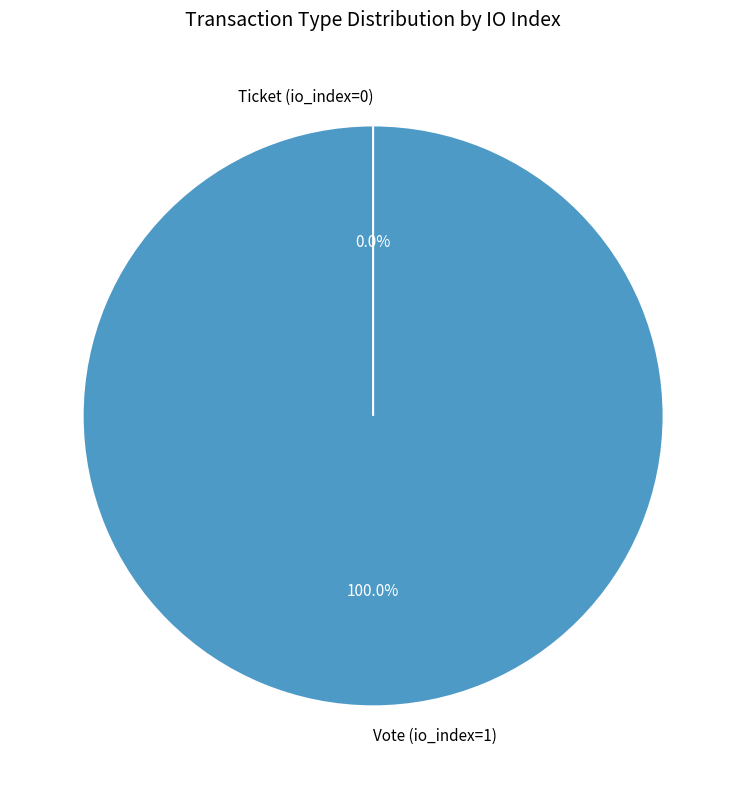

Which slice represents more than half of the pie?

Vote (io_index=1)